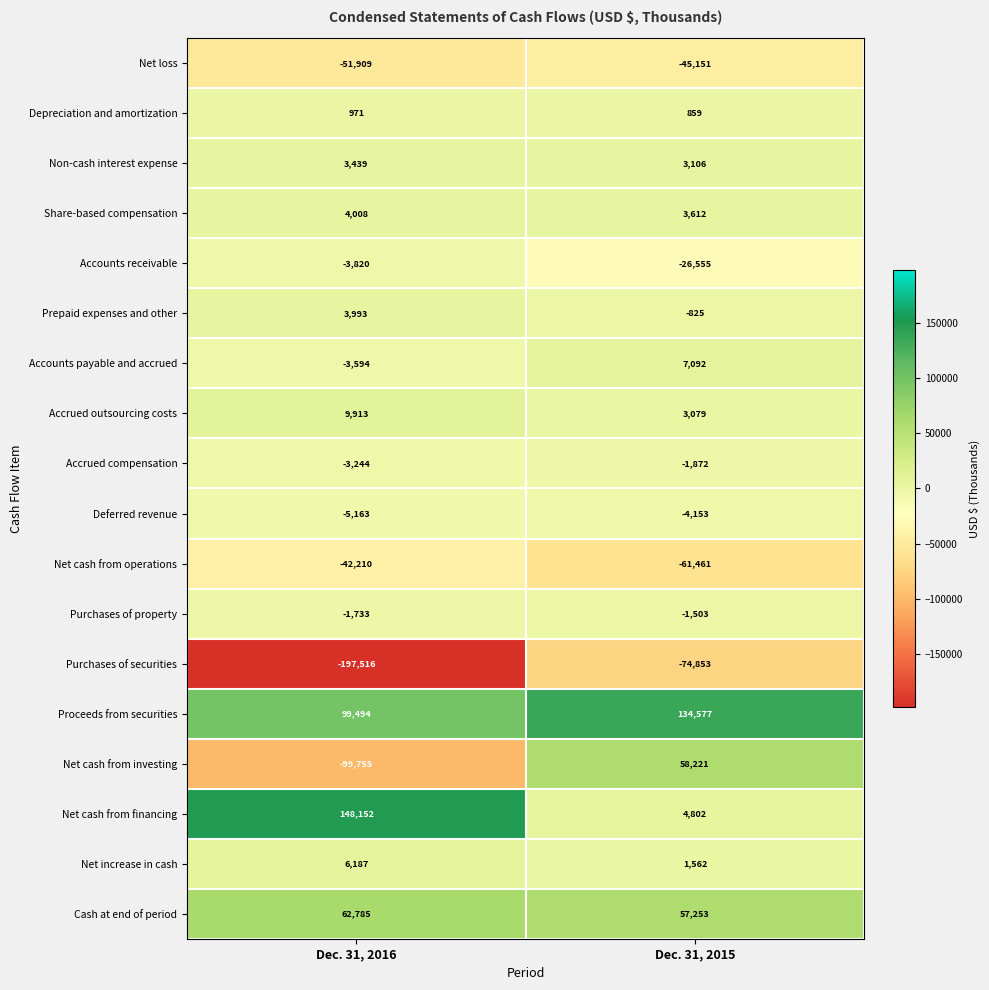

What is the spread (max minus min) of values at Dec. 31, 2016?

345668